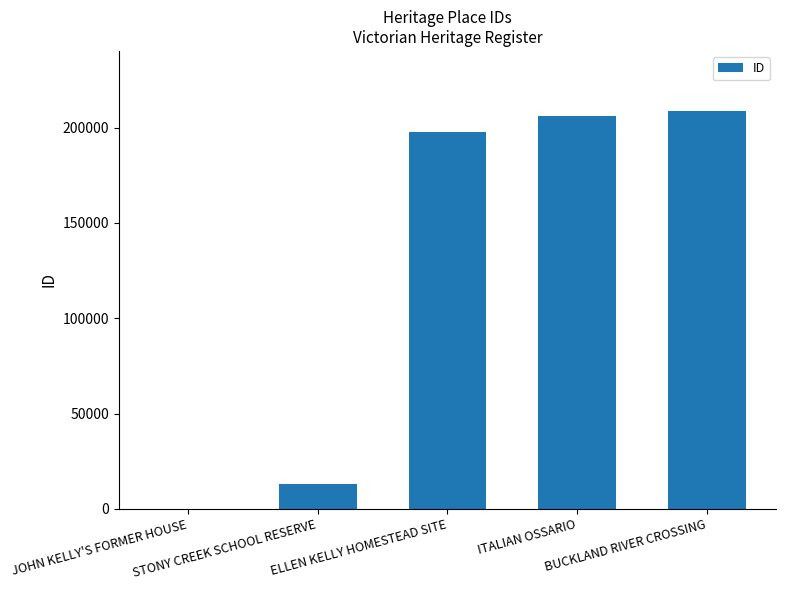

Which label corresponds to the largest value in the chart?

BUCKLAND RIVER CROSSING